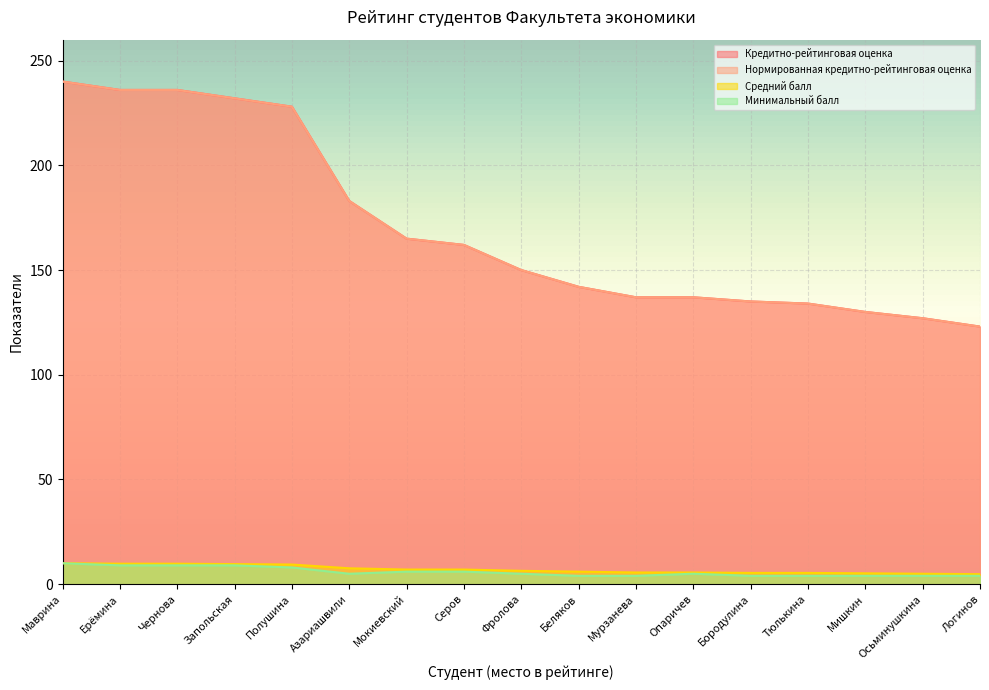

Which label corresponds to the largest value in the chart?

Маврина